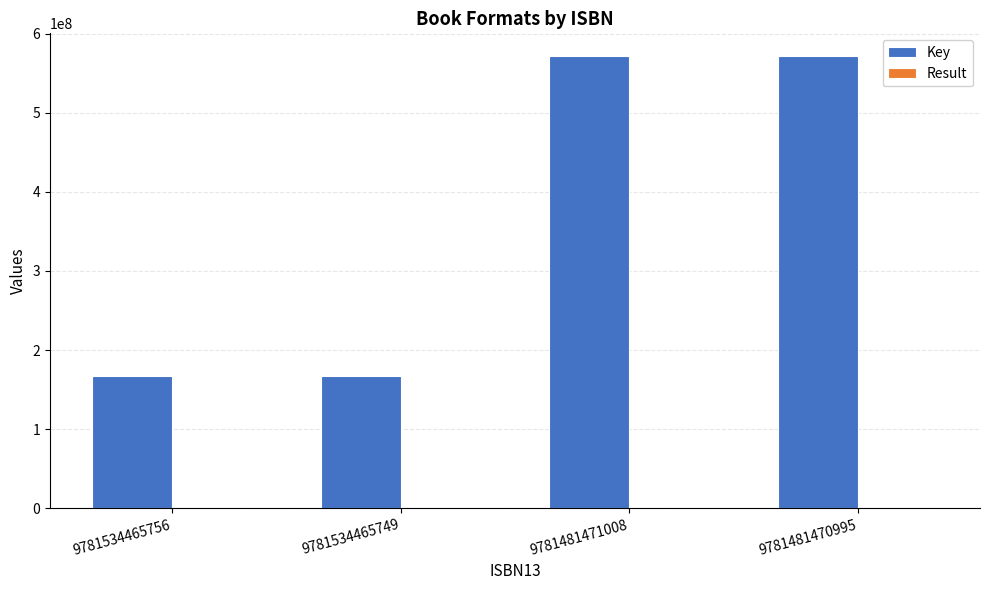

The value of Key at 9781481470995 is 571690352. True or false?

True